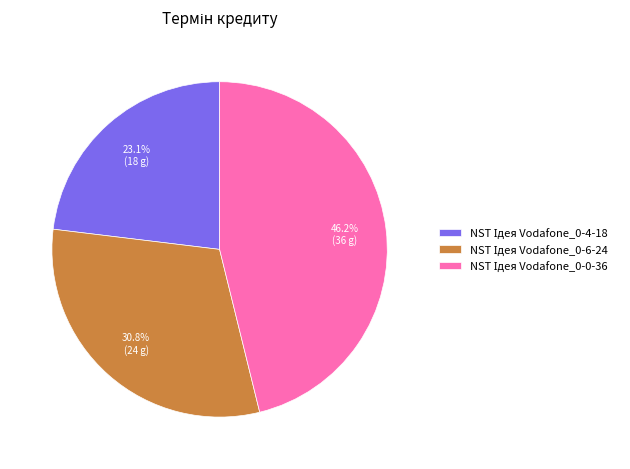

Does any single category account for the majority?

No